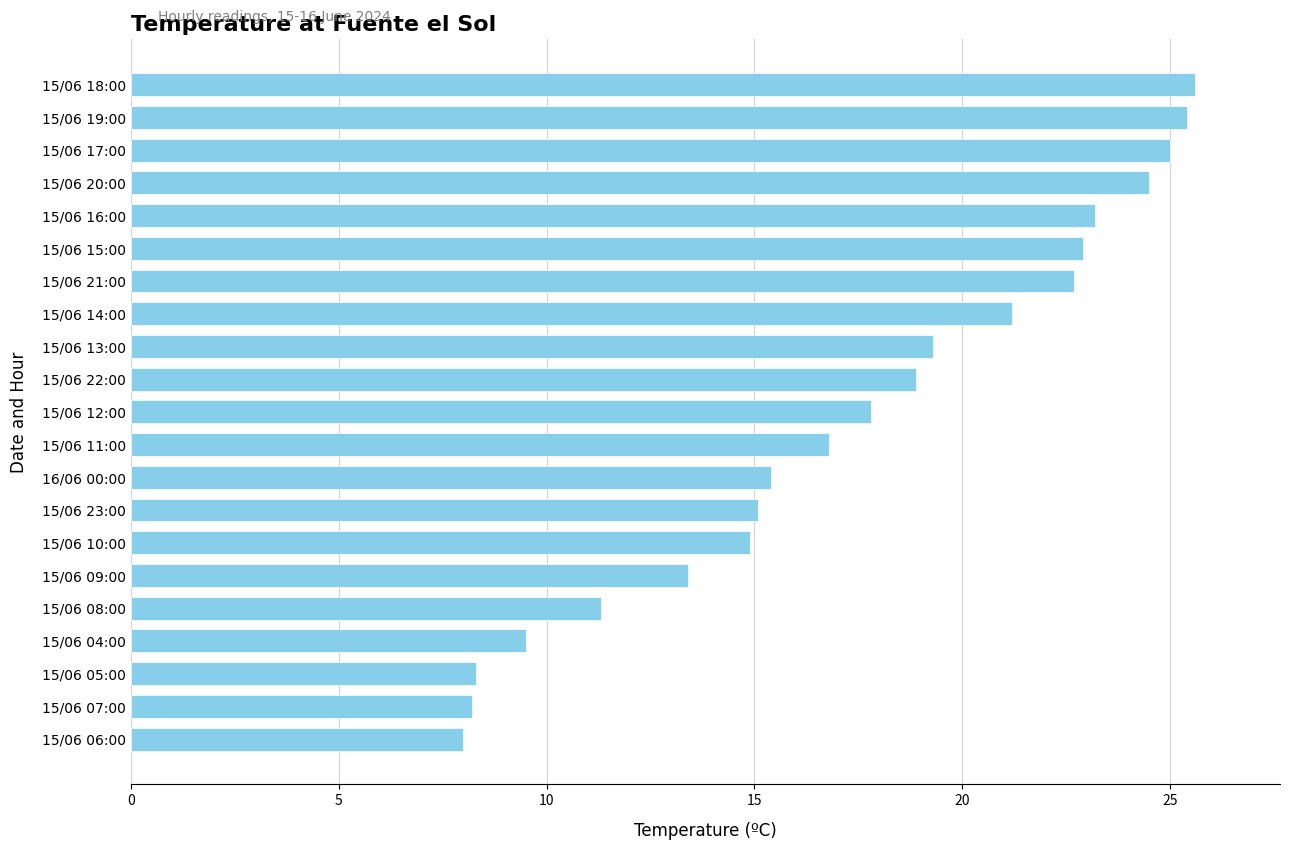

What is the label of the 11th bar from the top?

15/06 12:00